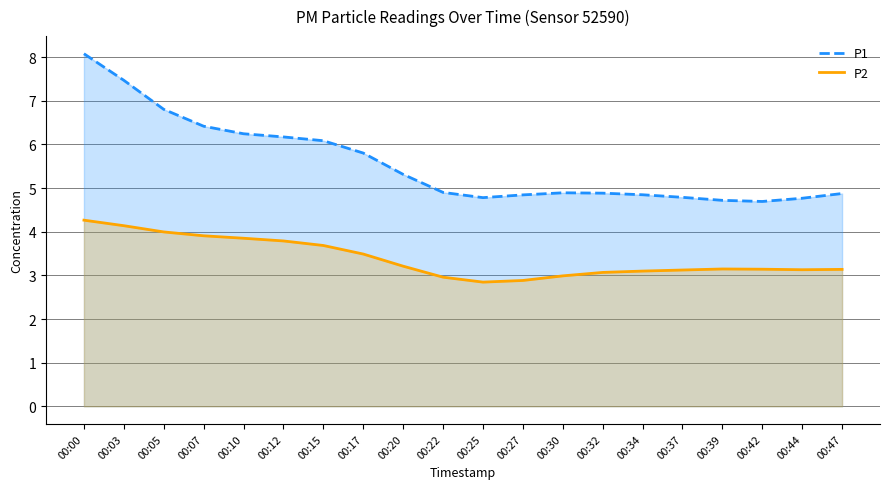

Rank the series at 00:37 from lowest to highest value.

P2, P1